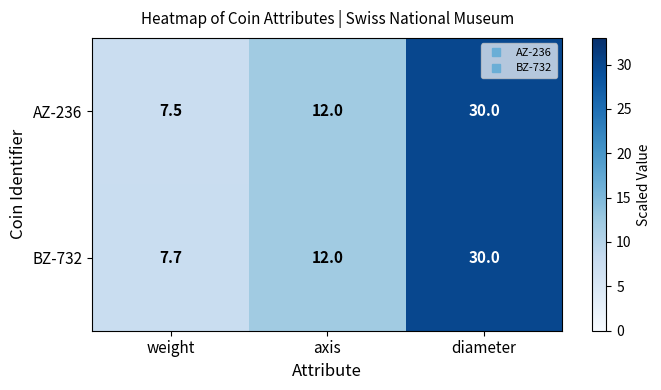

The value of BZ-732 at diameter is 9.9. True or false?

False